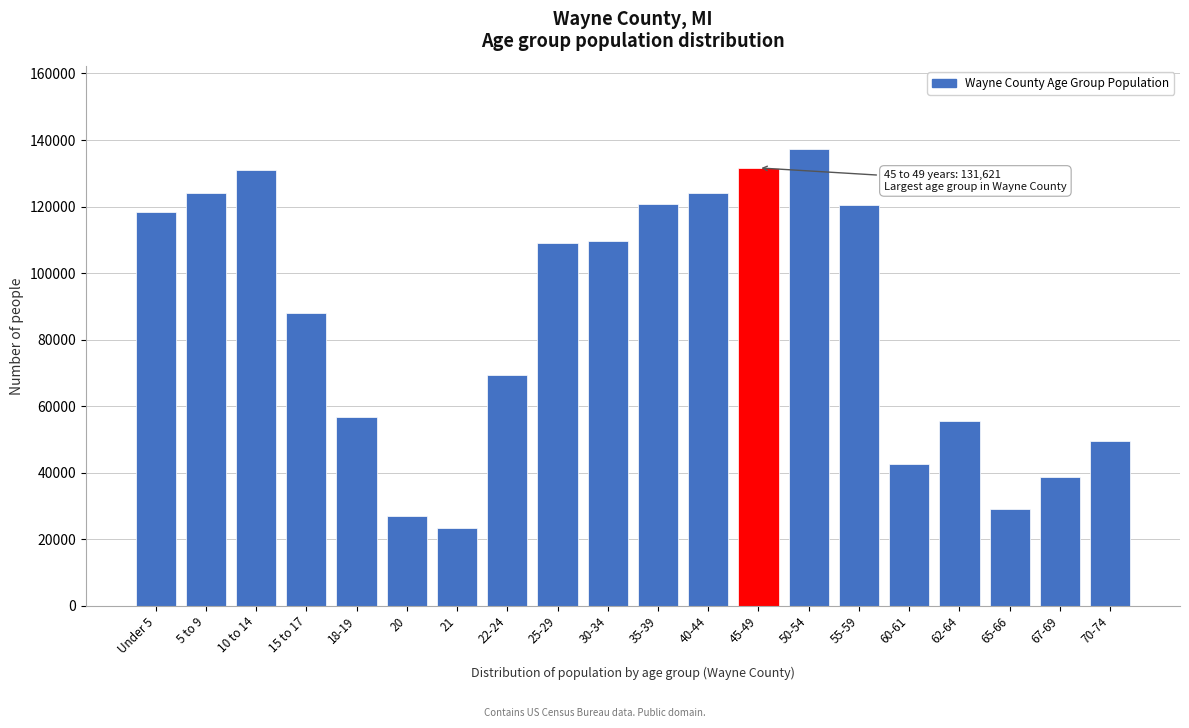

What is the difference between the maximum and minimum values?

113829